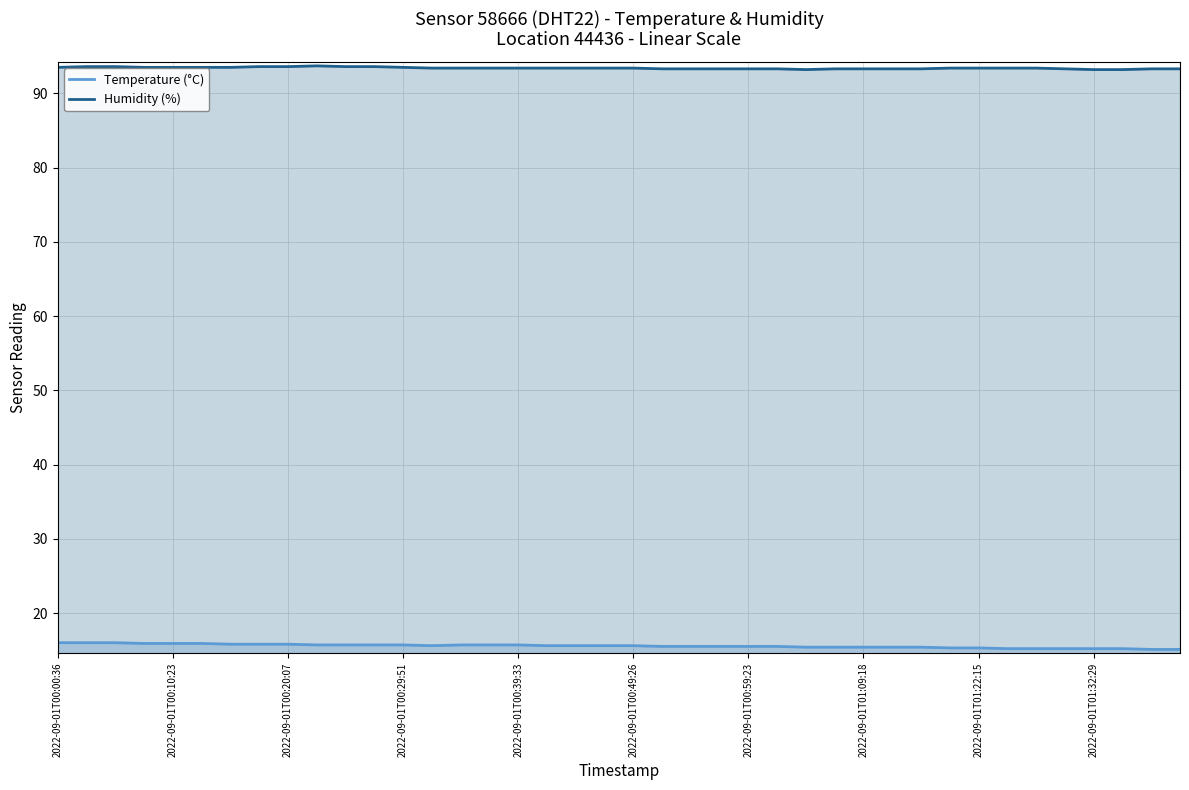

What is the difference between the maximum and minimum values in the Humidity (%) series?

0.5